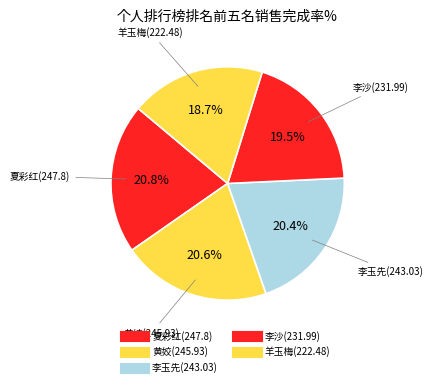

Count the number of slices in the pie.

5